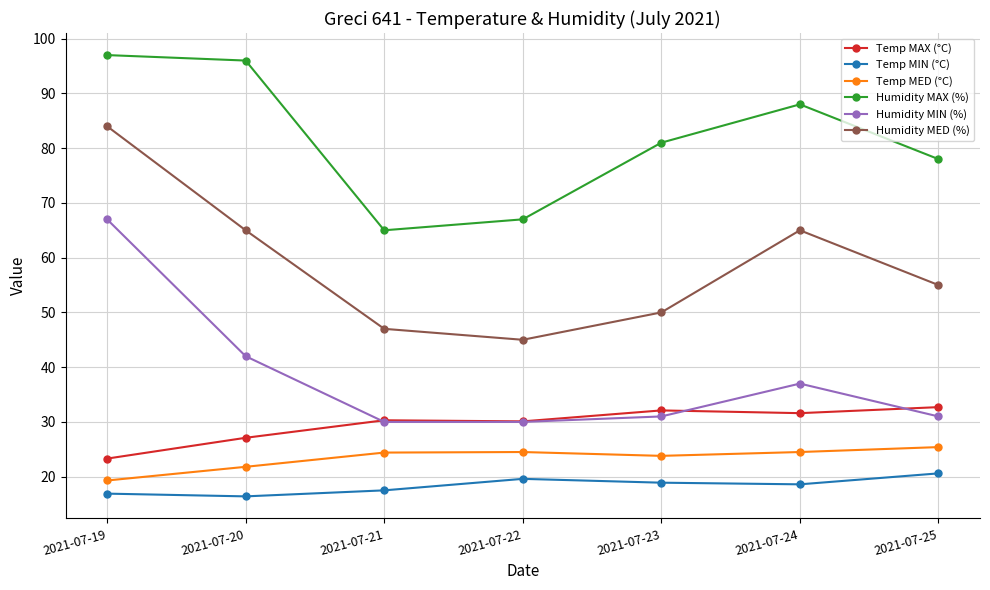

What is the total value across all series at 2021-07-22?

216.2